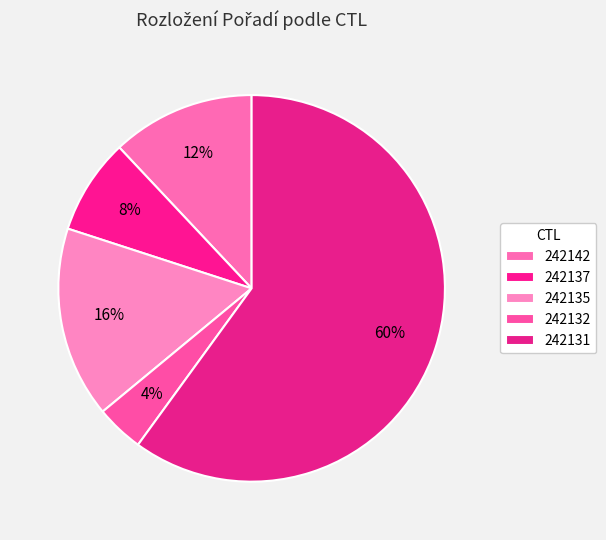

Combined, what portion of the pie is 242137 and 242131?

68.0%